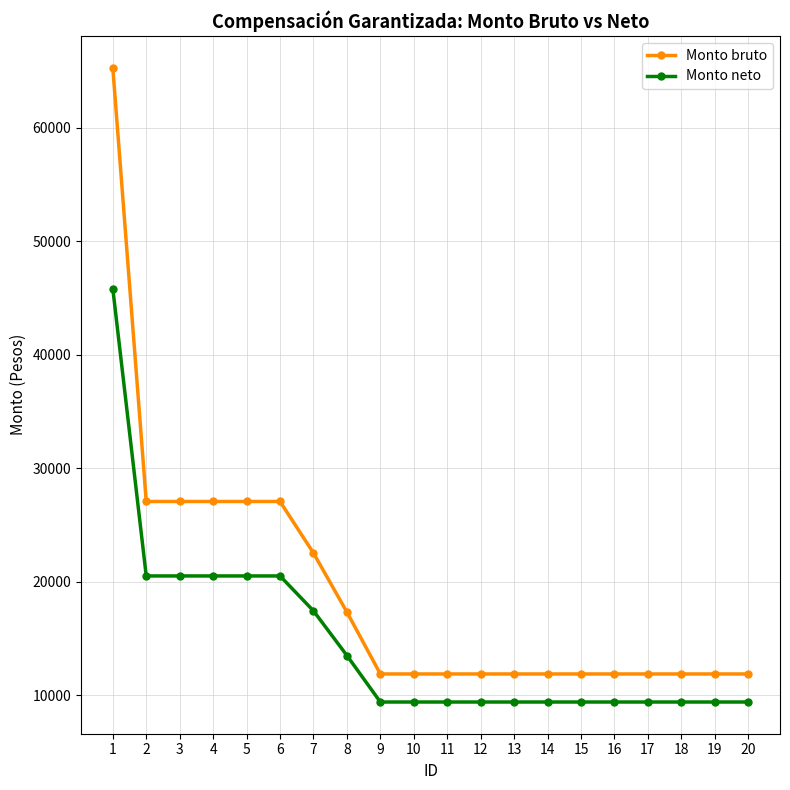

True or false: Monto neto and Monto bruto cross at least once.

False